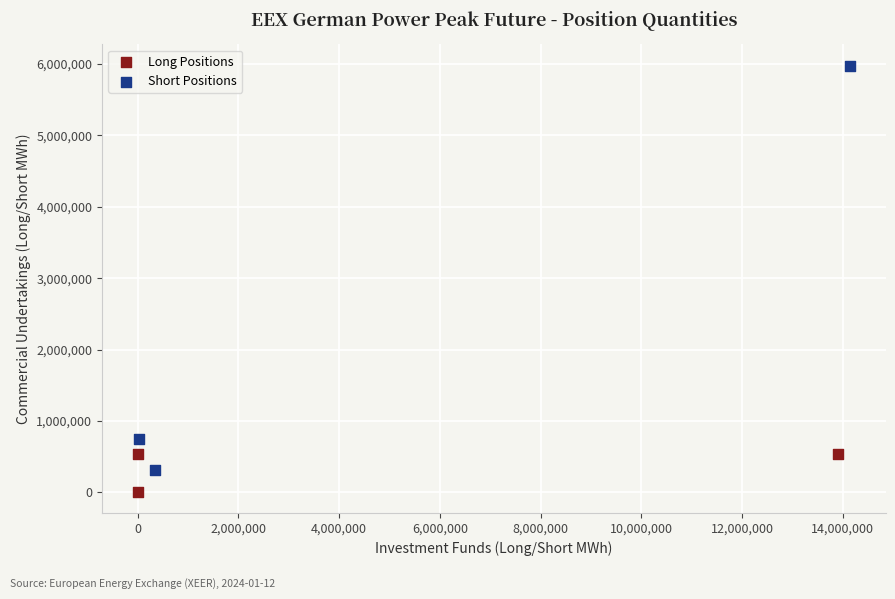

Which series contains the highest Y value?

Short Positions